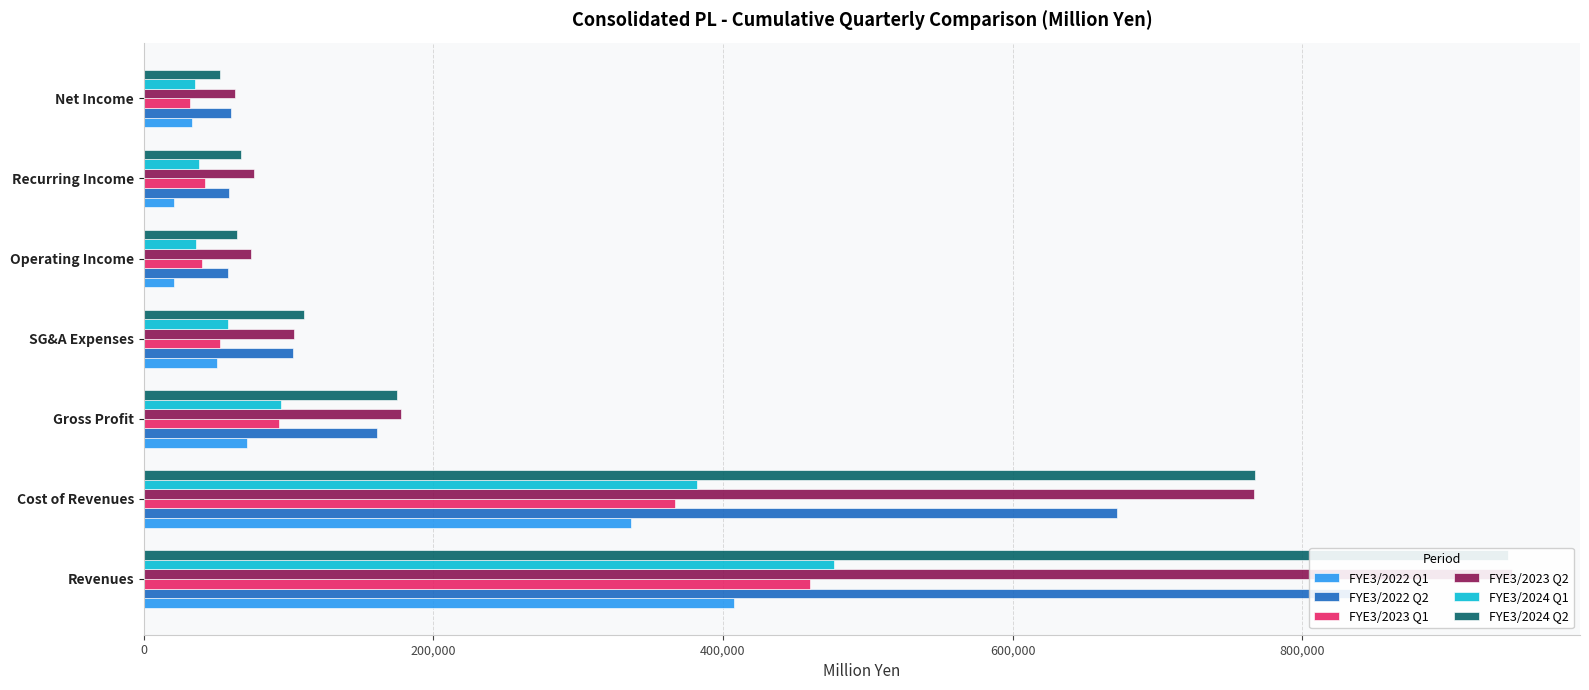

True or false: FYE3/2024 Q2 has a value of 86200 at Net Income.

False